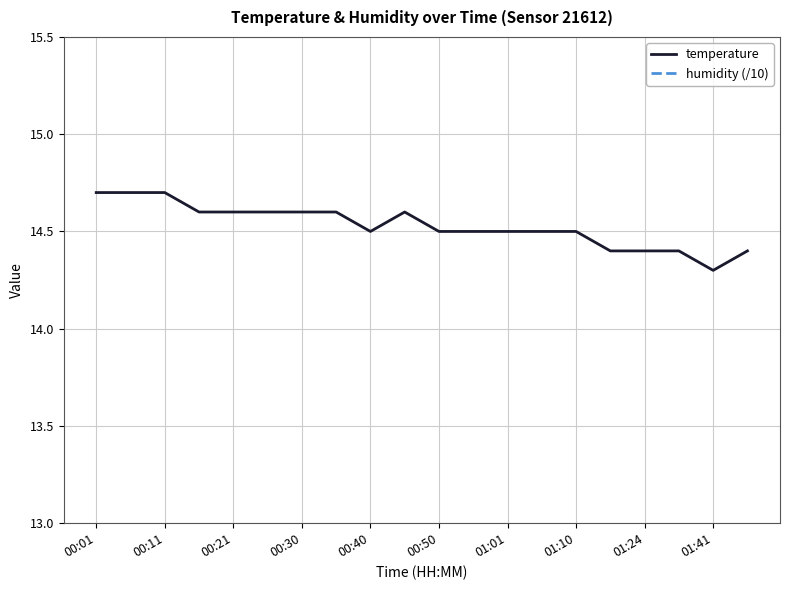

Is it true that temperature equals 23.4 at 01:10?

False